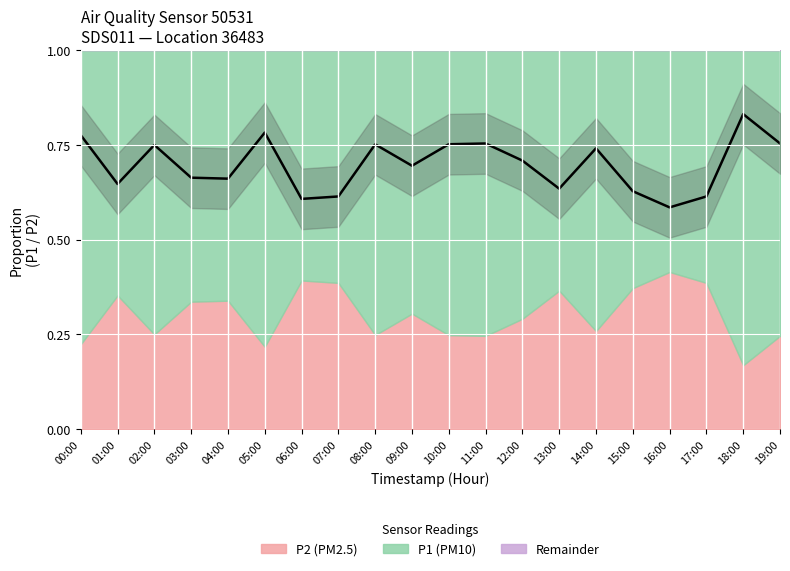

What is the change in value from 10:00 to 18:00?

+0.1